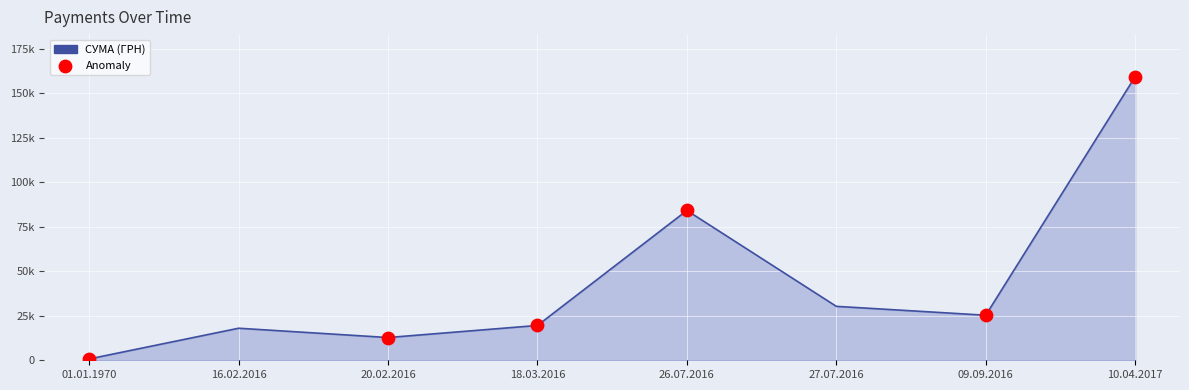

What is the ratio of the value at 18.03.2016 to the value at 27.07.2016?

0.6